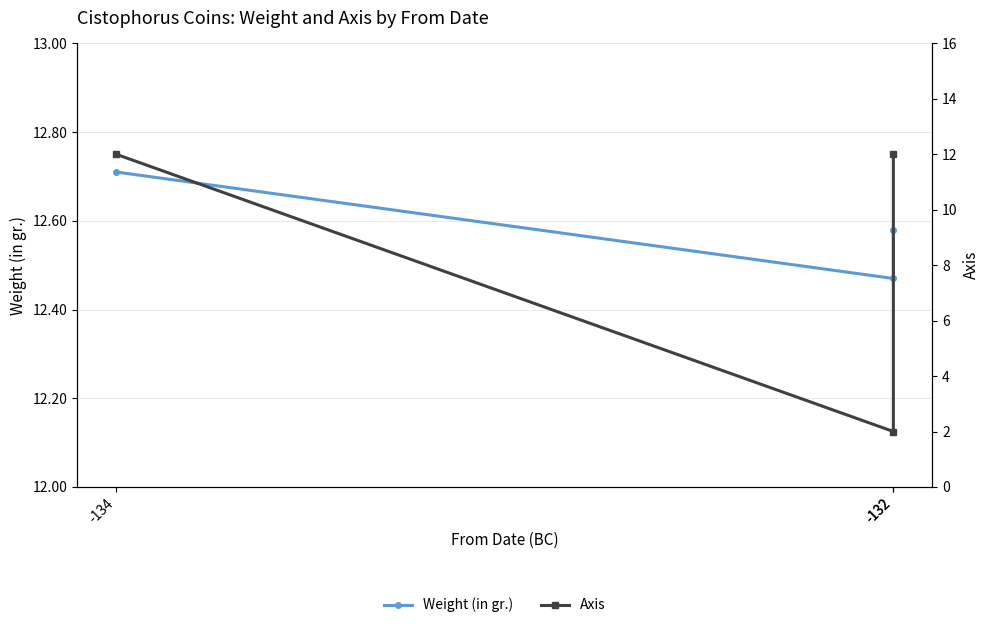

Reading left to right, transcribe all the data shown in this chart.

Weight (in gr.): -134=12.7	-132=12.5	-132=12.6
Axis: -134=12.0	-132=2.0	-132=12.0